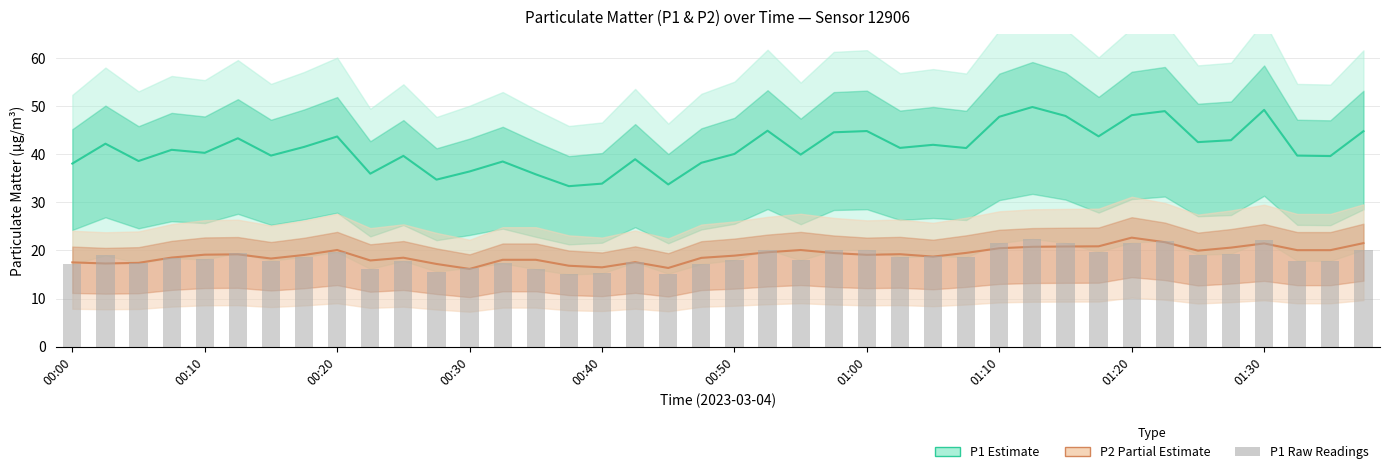

What is the greatest value displayed?

49.8